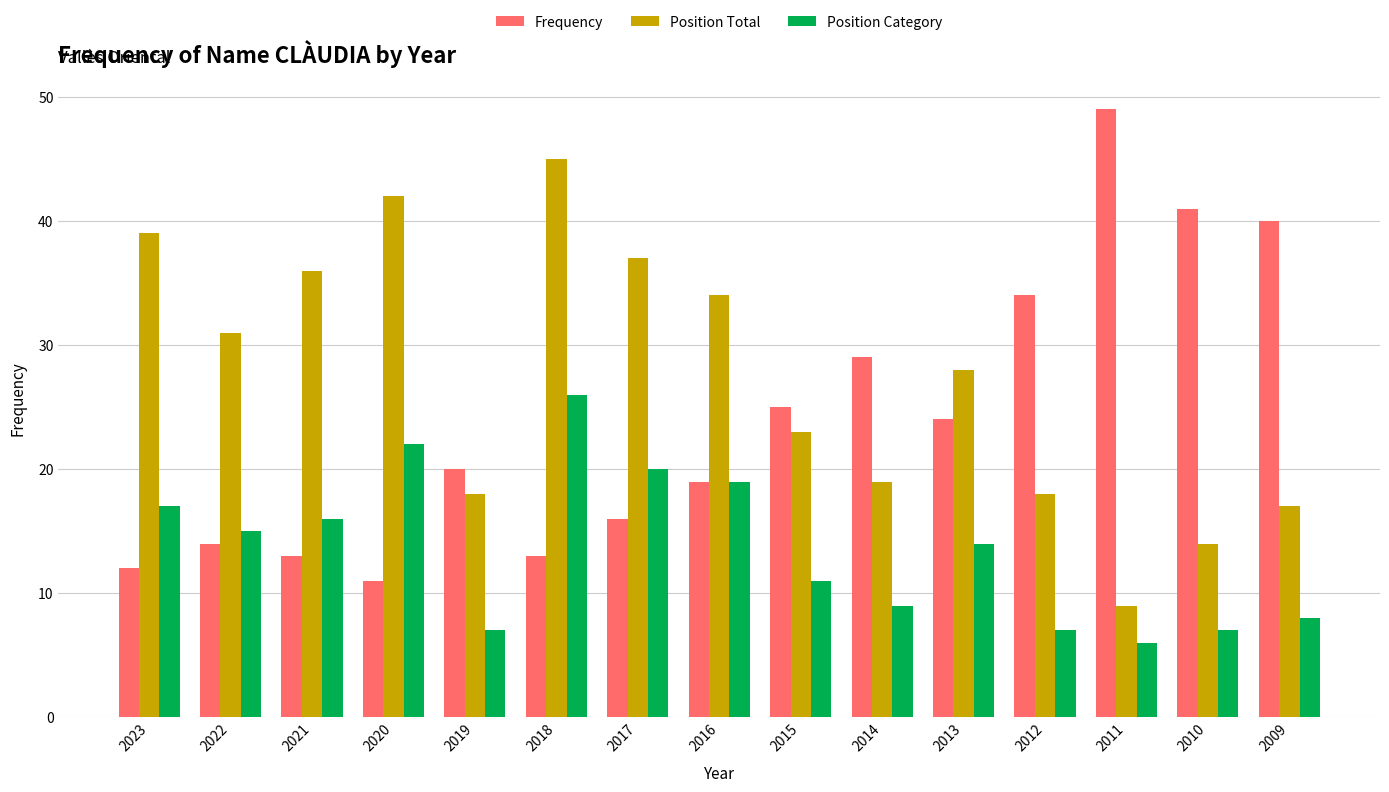

List the series in order of their overall mean, highest first.

Position Total, Frequency, Position Category